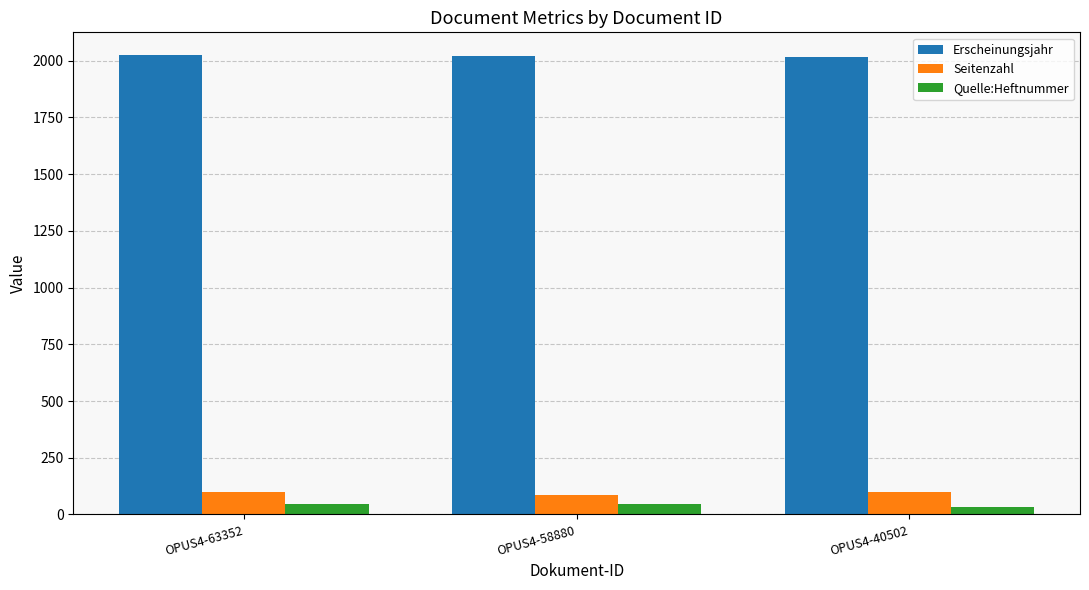

What is the maximum value for Seitenzahl?

100